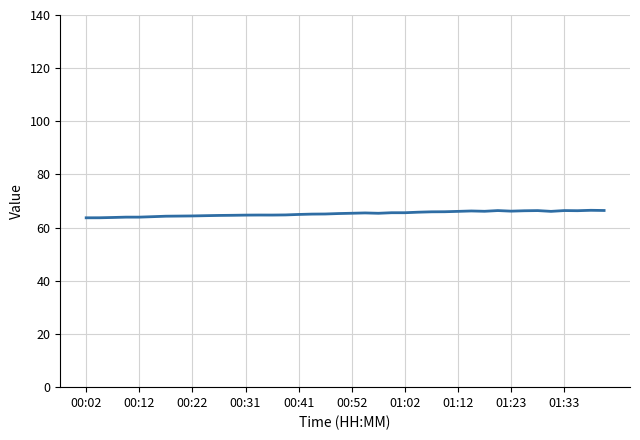

What is the smallest value displayed?

63.7